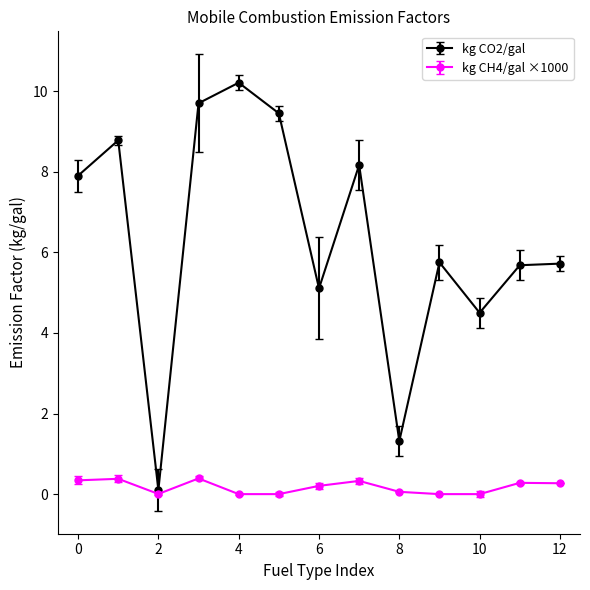

What is the maximum value shown in the chart?

10.2